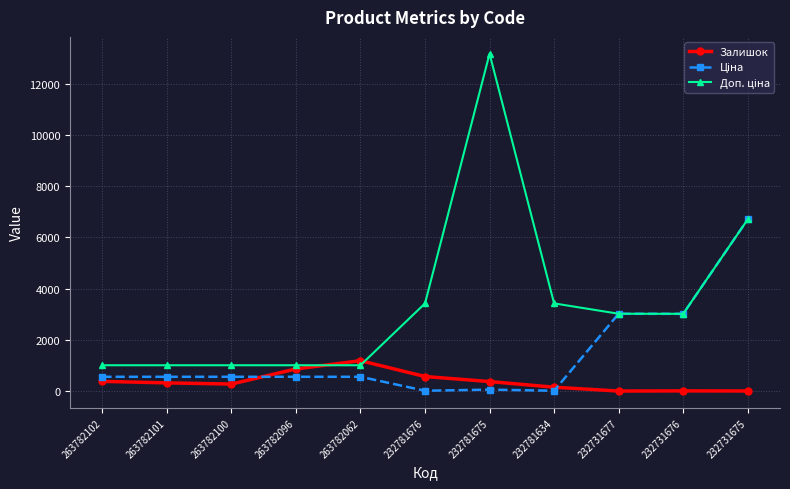

What is the total value across all series at 263782096?

2436.3